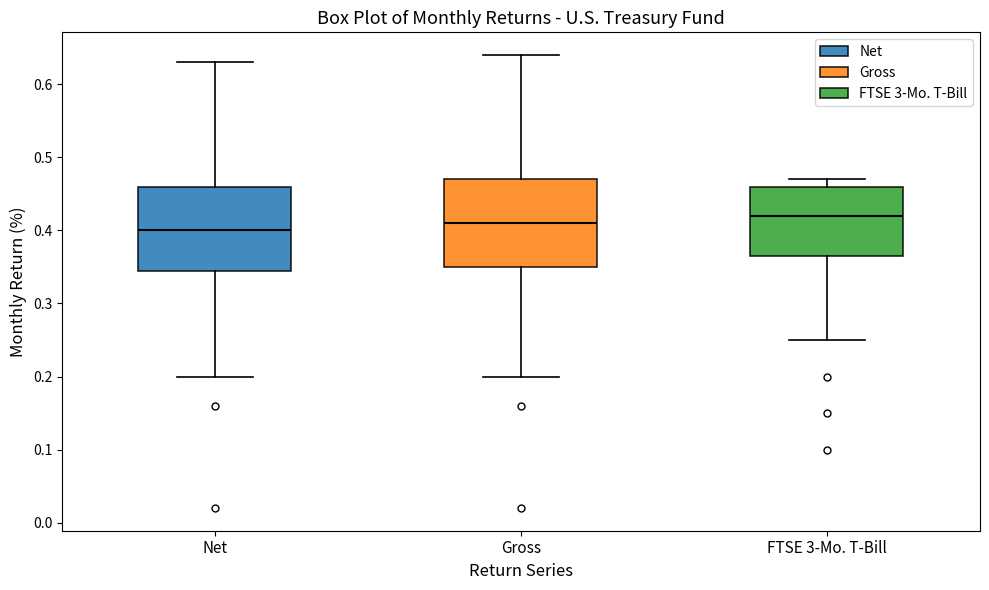

Where does the lower whisker of the box for Net end on the y-axis? The values are not printed on the chart, so give them approximately, as read against the axis.

0.20